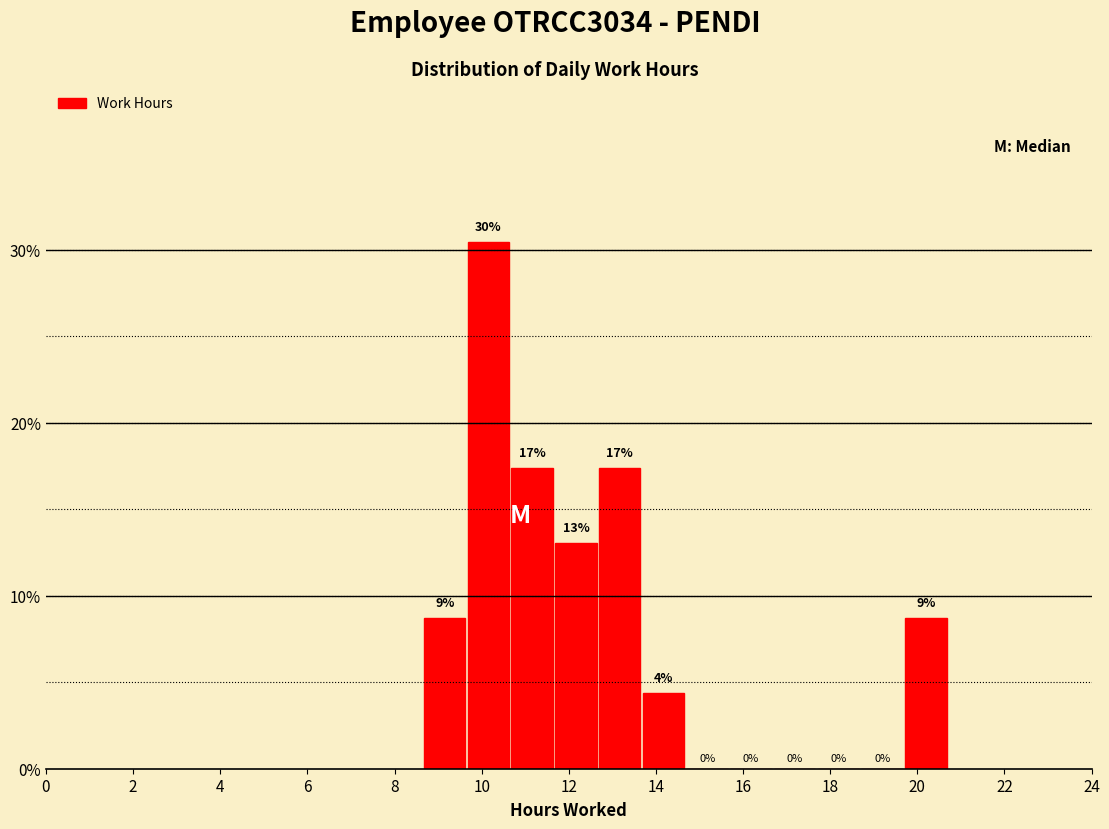

Which range on the x-axis has the tallest bar?

9.6 to 10.6